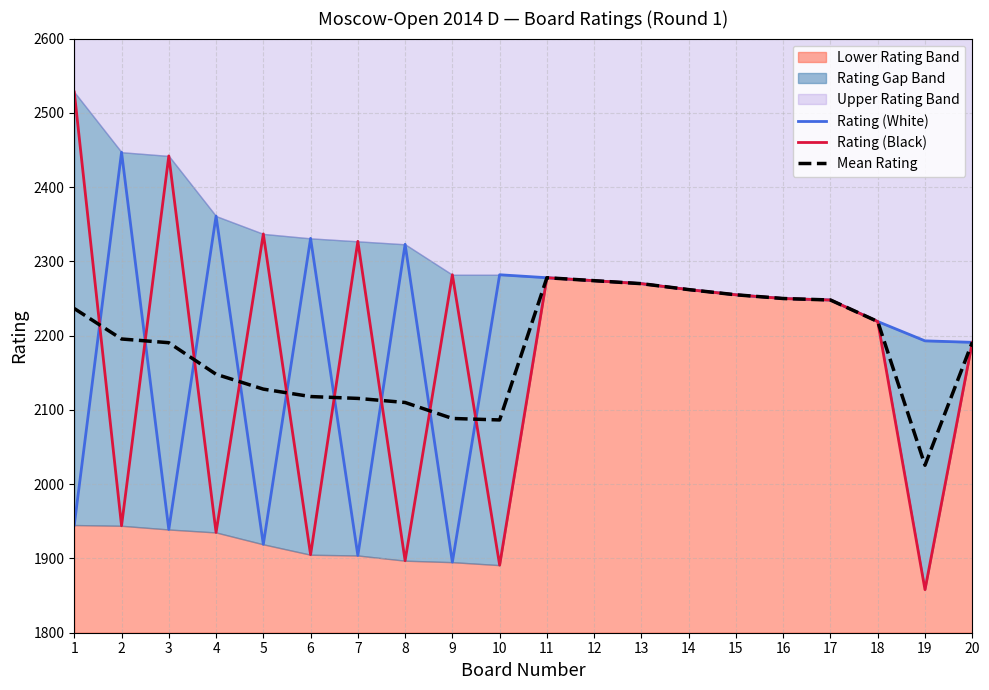

Reading left to right, transcribe all the data shown in this chart.

Rating (White): 1945.0	2447.0	1939.0	2361.0	1919.0	2331.0	1904.0	2323.0	1895.0	2282.0	2278.0	2274.0	2270.0	2262.0	2255.0	2250.0	2248.0	2219.0	2193.0	2191.0
Rating (Black): 2528.0	1944.0	2442.0	1935.0	2337.0	1905.0	2327.0	1897.0	2282.0	1891.0	2278.0	2274.0	2270.0	2262.0	2255.0	2250.0	2248.0	2219.0	1858.0	2191.0
Mean Rating: 2236.5	2195.5	2190.5	2148.0	2128.0	2118.0	2115.5	2110.0	2088.5	2086.5	2278.0	2274.0	2270.0	2262.0	2255.0	2250.0	2248.0	2219.0	2025.5	2191.0